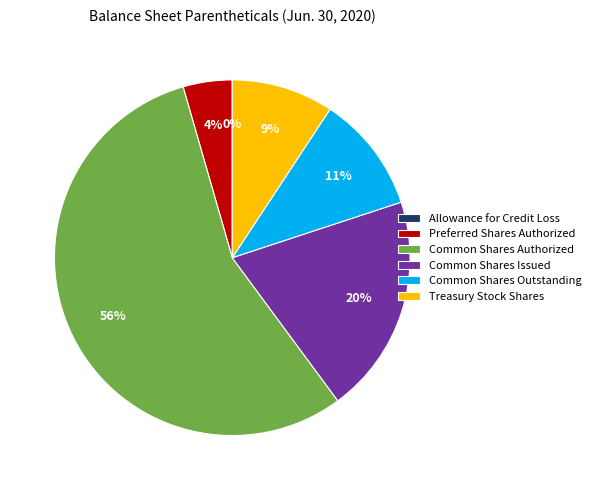

Do Common Shares Authorized and Preferred Shares Authorized together represent more than half of the pie?

Yes